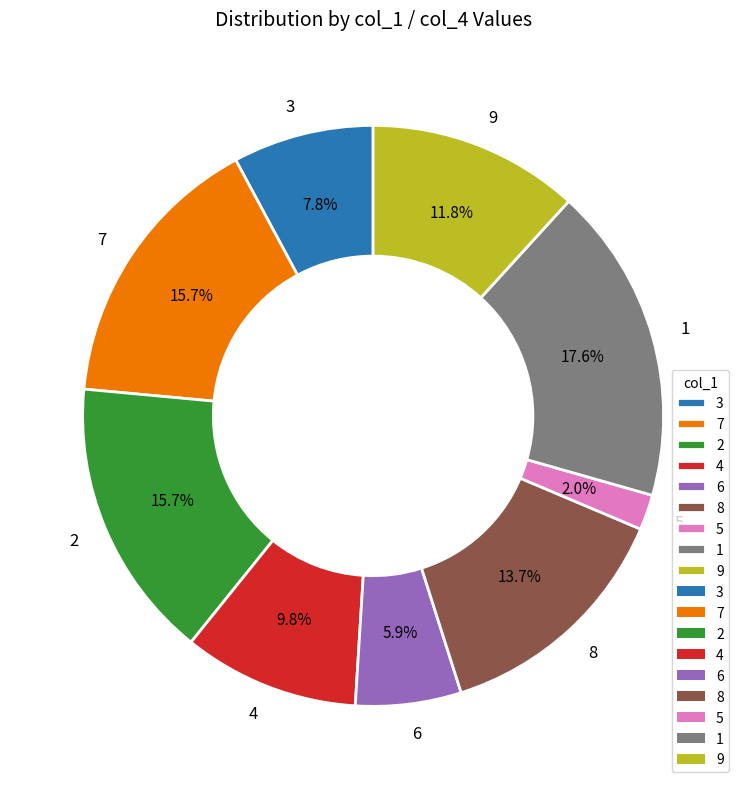

To the nearest percent, what is the difference between the largest and smallest slice percentages?

16%